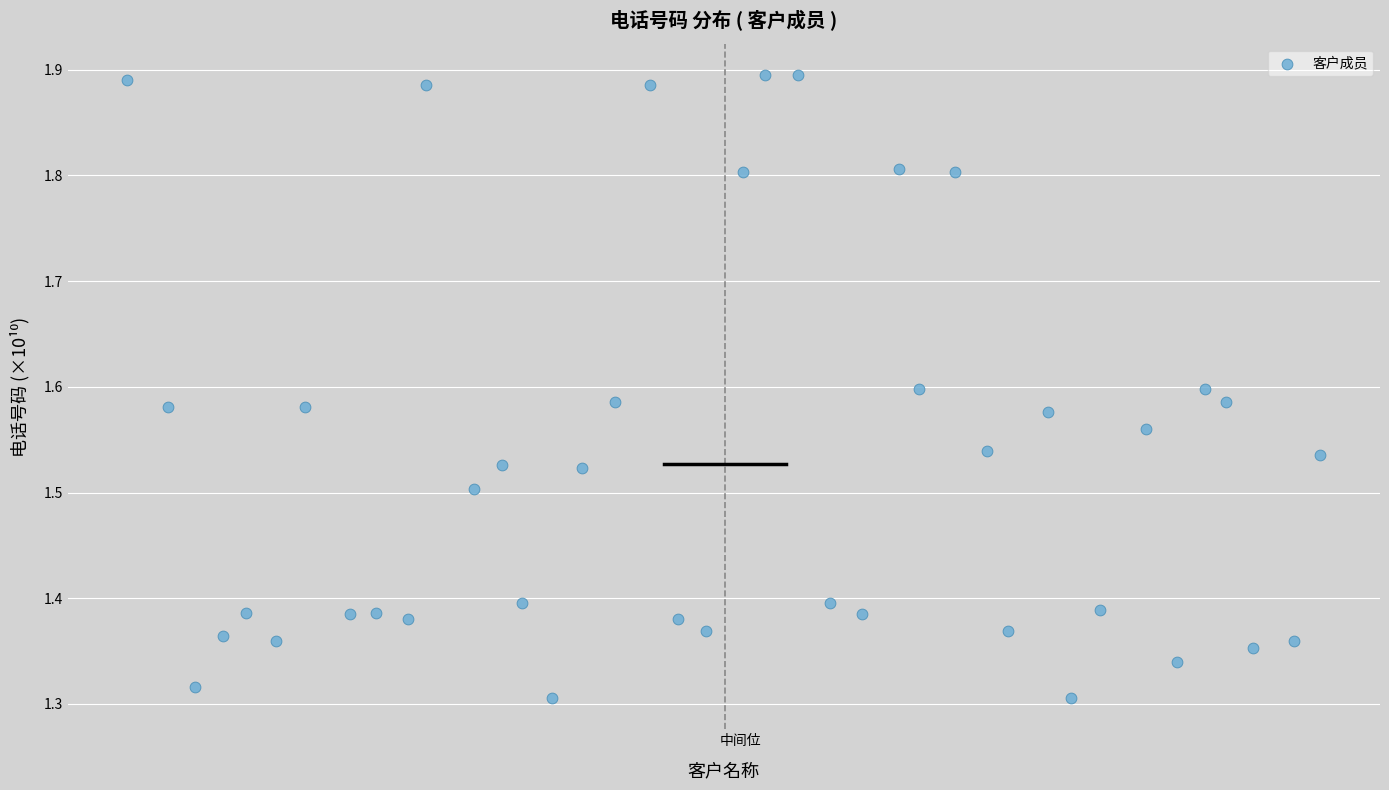

What is the range of Y values (max minus min)?

0.6